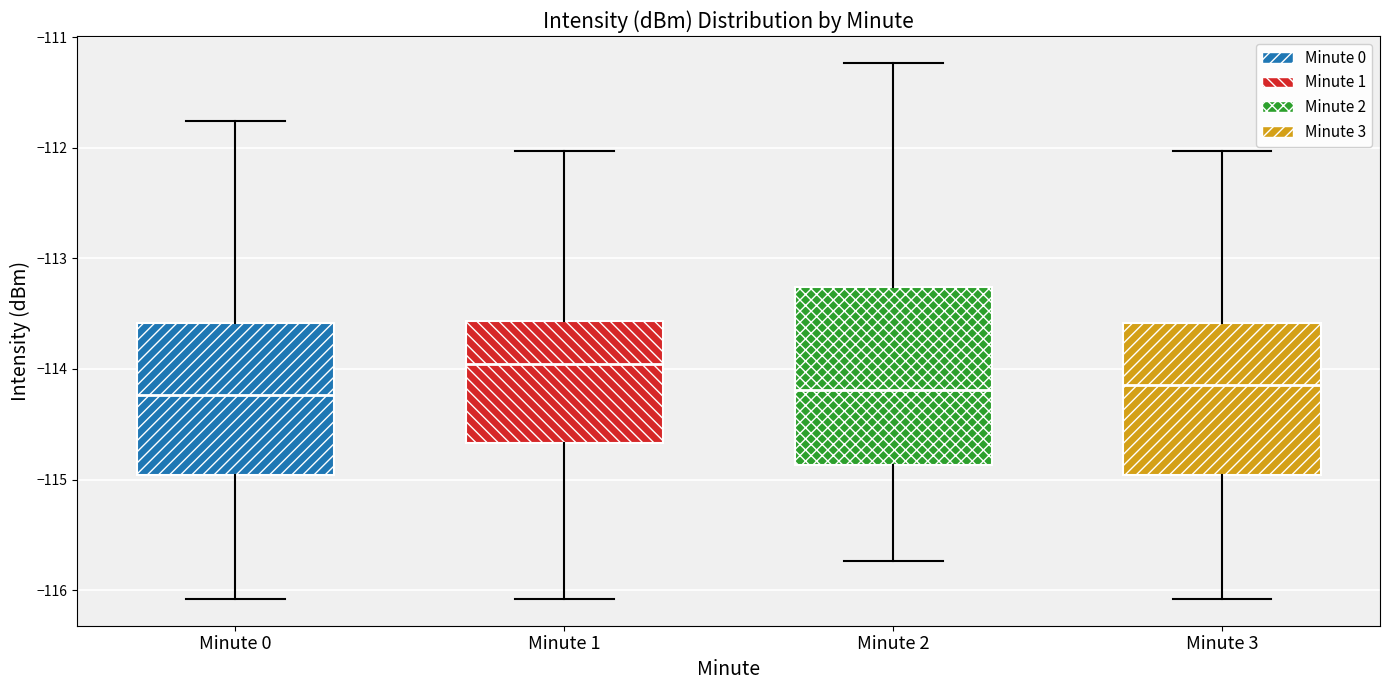

Where does the upper whisker of the box for Minute 3 end on the y-axis? The values are not printed on the chart, so give them approximately, as read against the axis.

-112.0